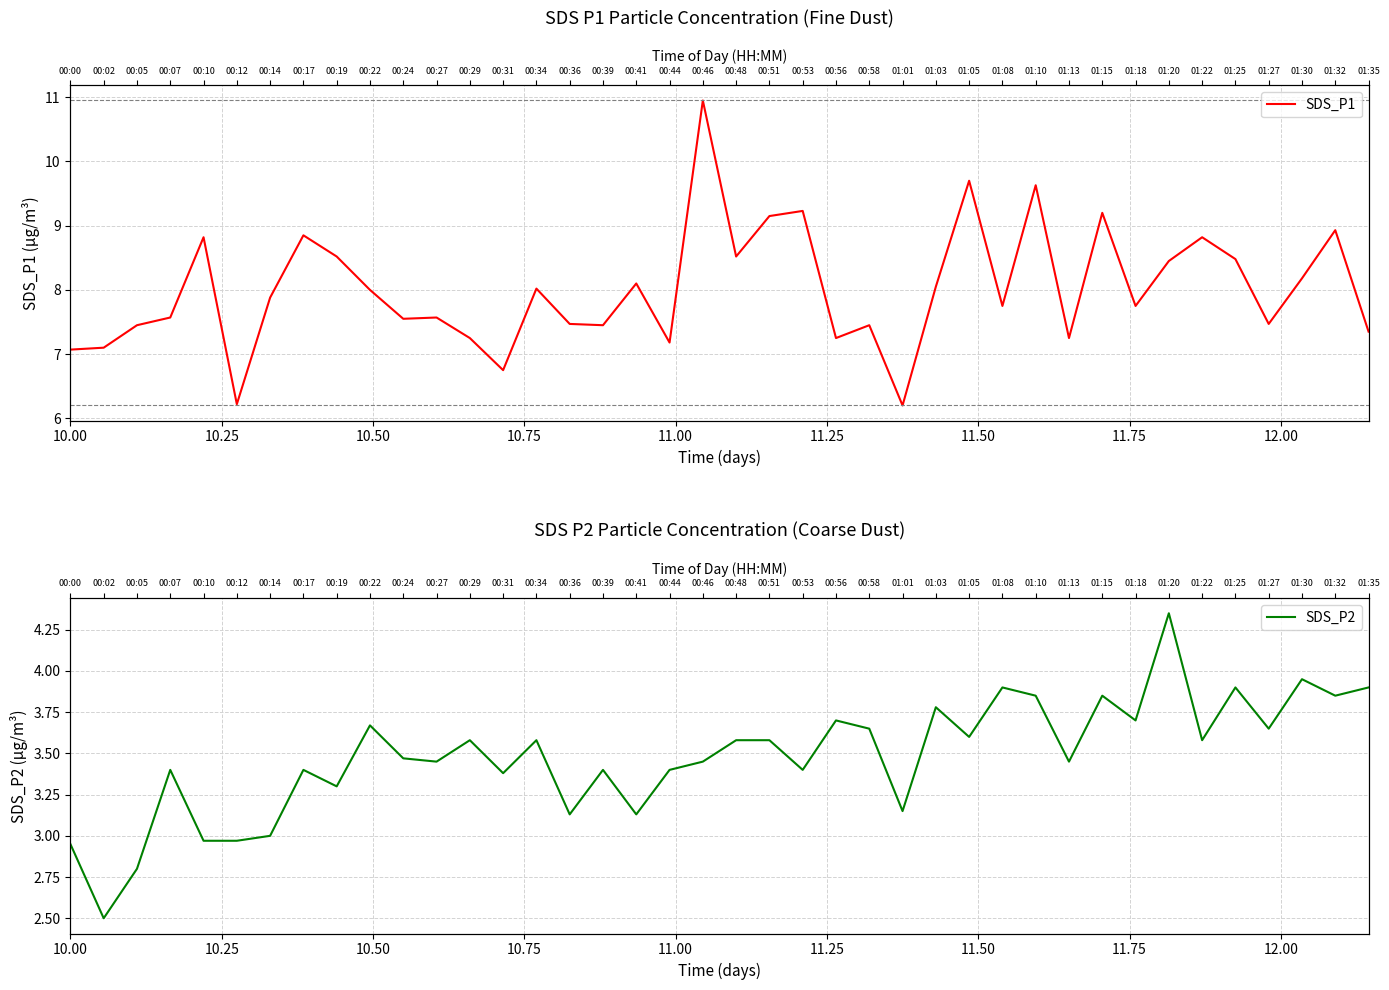

What are all the series names shown in the legend?

SDS_P1, SDS_P2